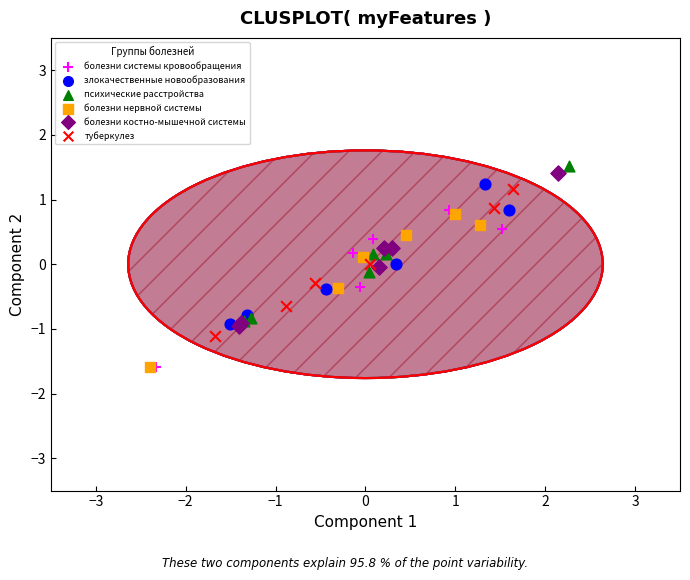

What are all the series names shown in the legend?

болезни системы кровообращения, злокачественные новообразования, психические расстройства, болезни нервной системы, болезни костно-мышечной системы, туберкулез